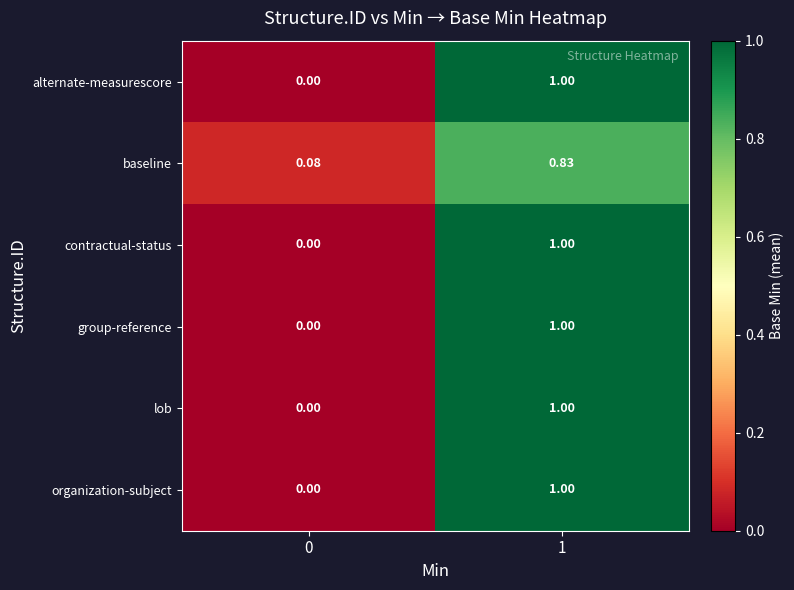

Is the value of organization-subject at 1 greater than the value of baseline at 0?

Yes